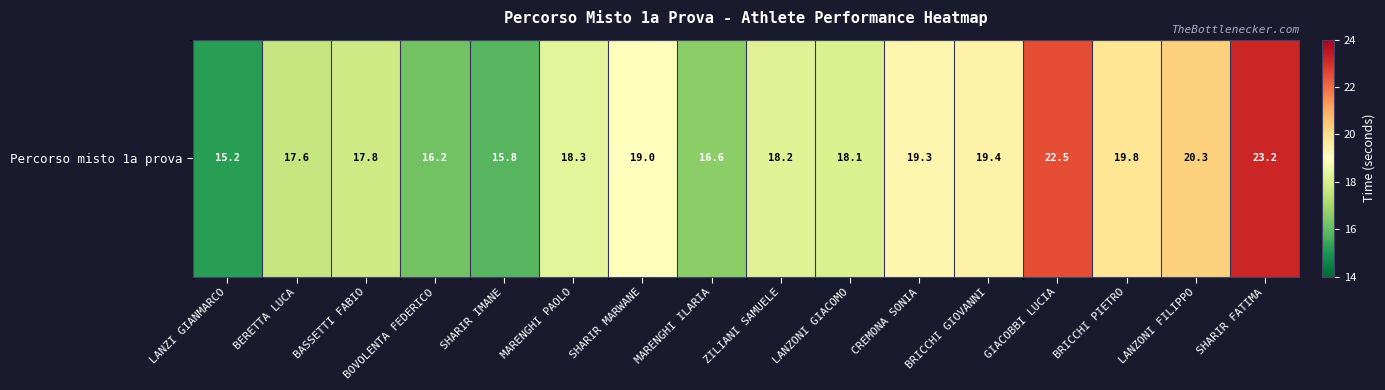

What is the maximum value shown in the chart?

23.2